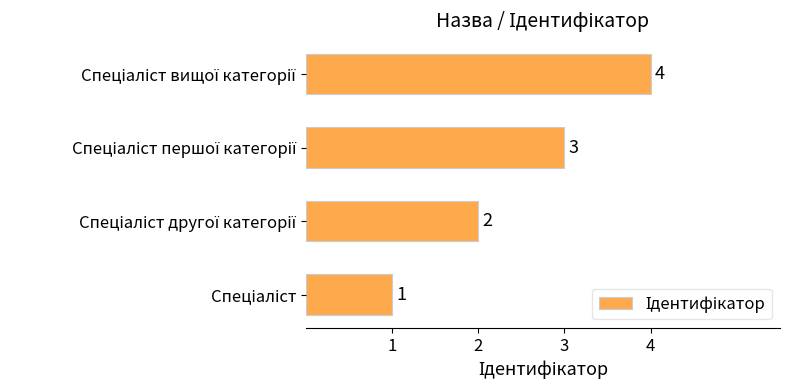

What is the difference between the maximum and minimum values?

3